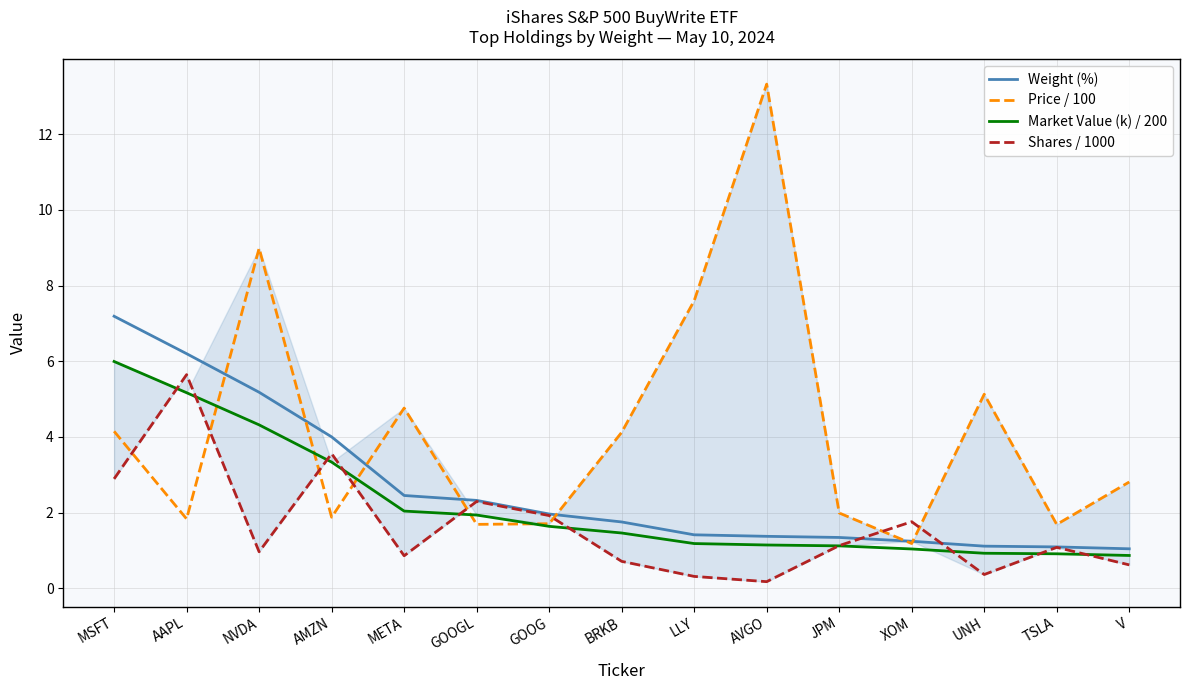

List the labels in order of Market Value (k) / 200 value, largest first.

MSFT, AAPL, NVDA, AMZN, META, GOOGL, GOOG, BRKB, LLY, AVGO, JPM, XOM, UNH, TSLA, V